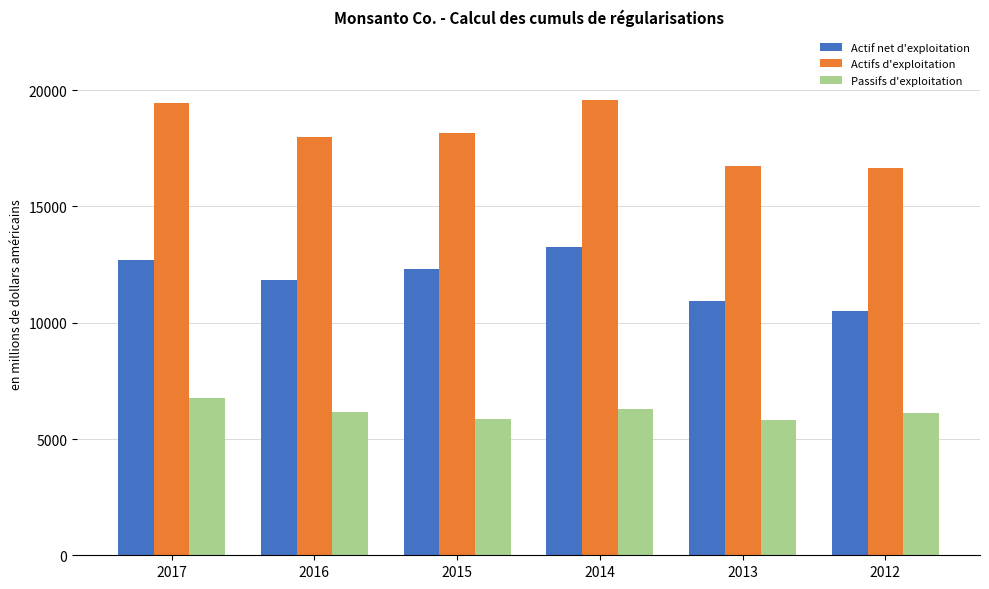

List the series in order of their peak value, highest first.

Actifs d'exploitation, Actif net d'exploitation, Passifs d'exploitation